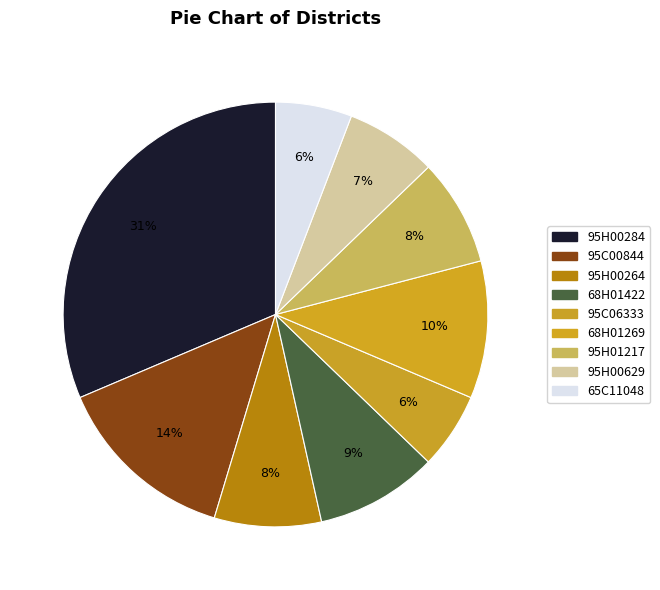

What percentage do 65C11048 and 68H01422 together represent?

15.1%